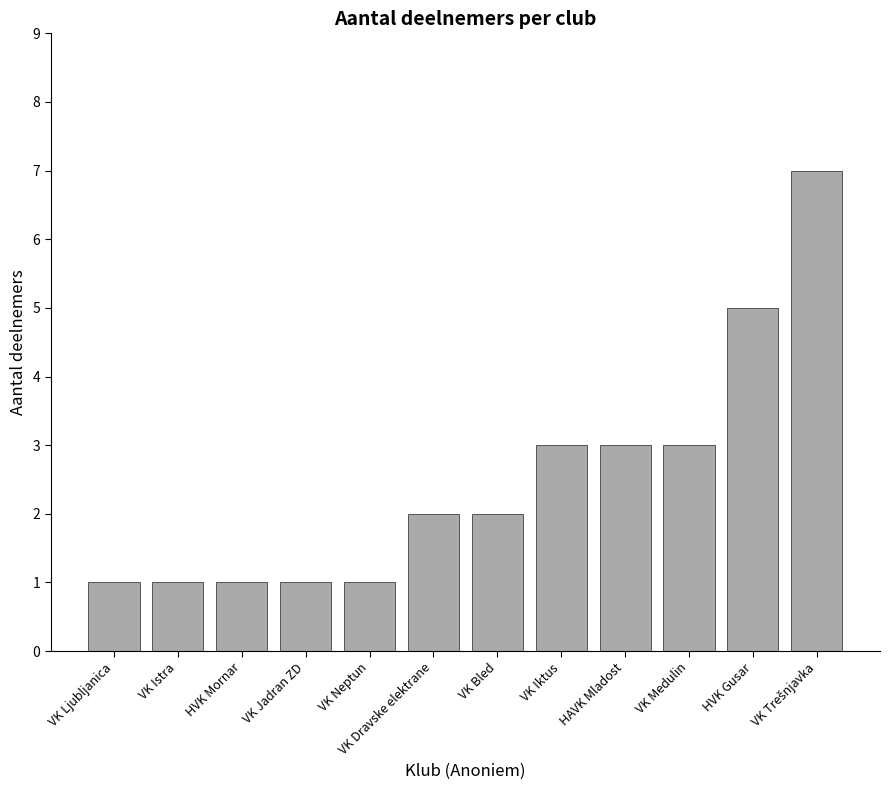

What is the greatest value displayed?

7